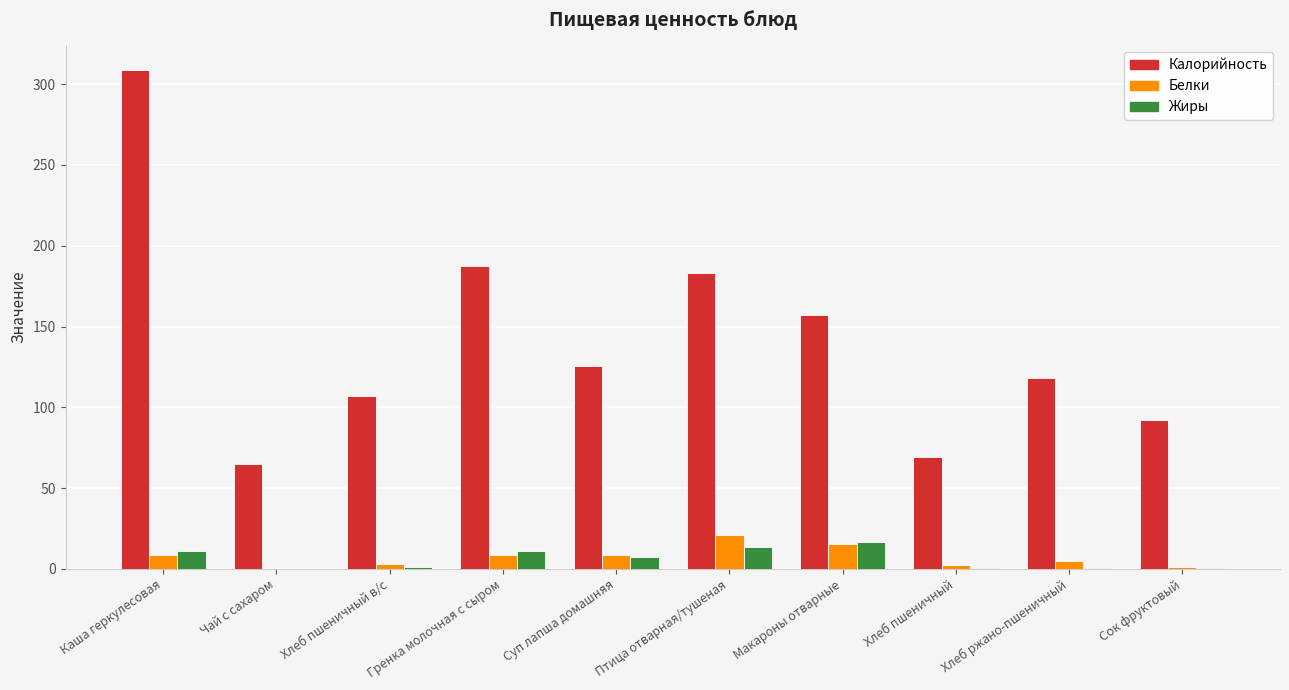

Which series has the largest range (max minus min)?

Калорийность